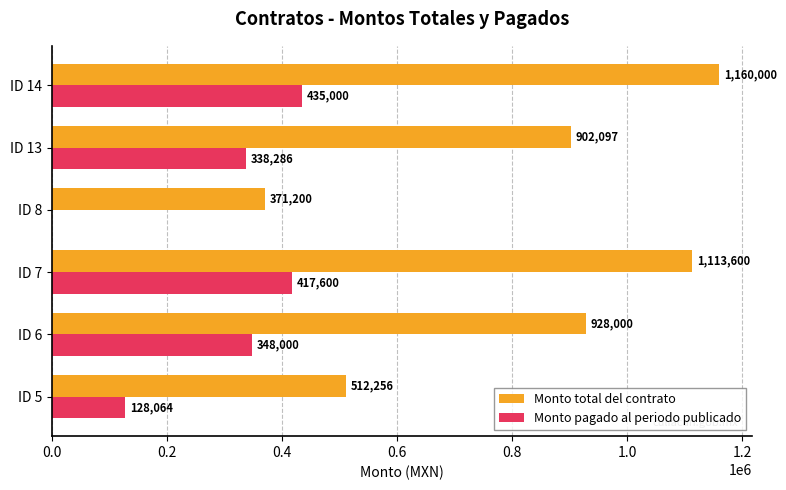

What is the maximum value shown in the chart?

1160000.0